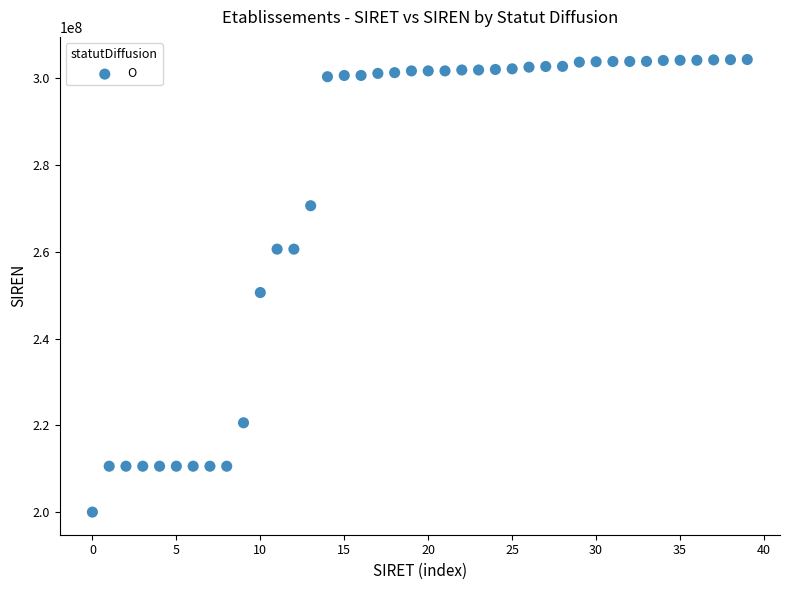

What is the range of Y values (max minus min)?

104245278